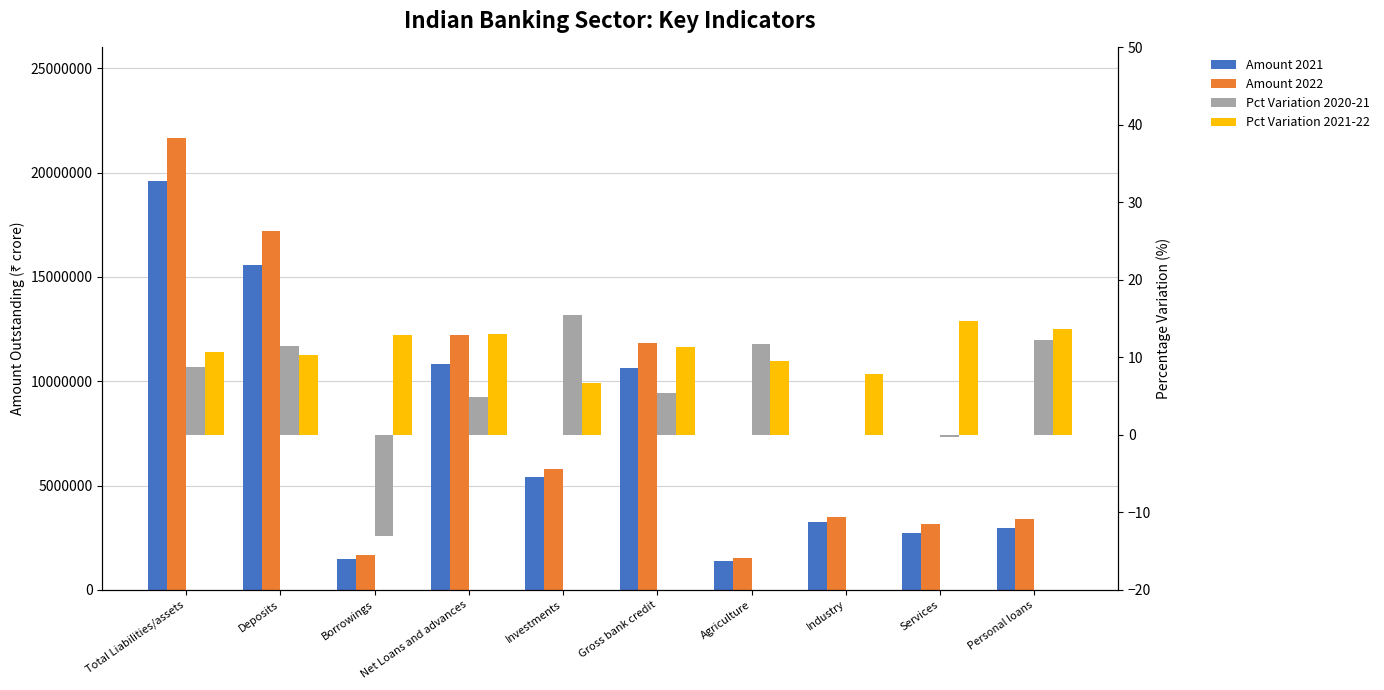

Between Borrowings and Agriculture, which is larger?

Borrowings